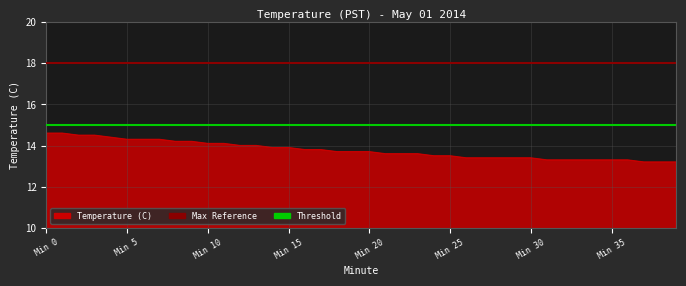

What is the approximate value of Max Temp at Min 0?

18